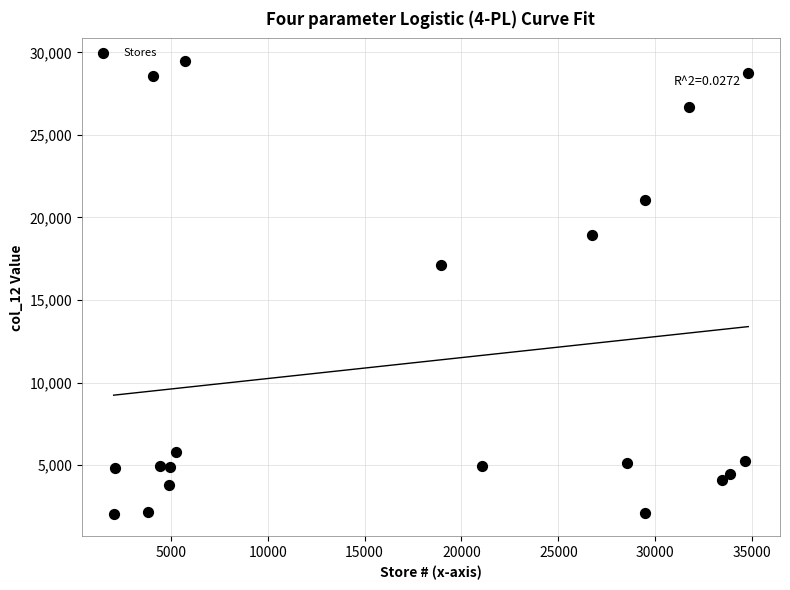

What is the range of Y values (max minus min)?

27419